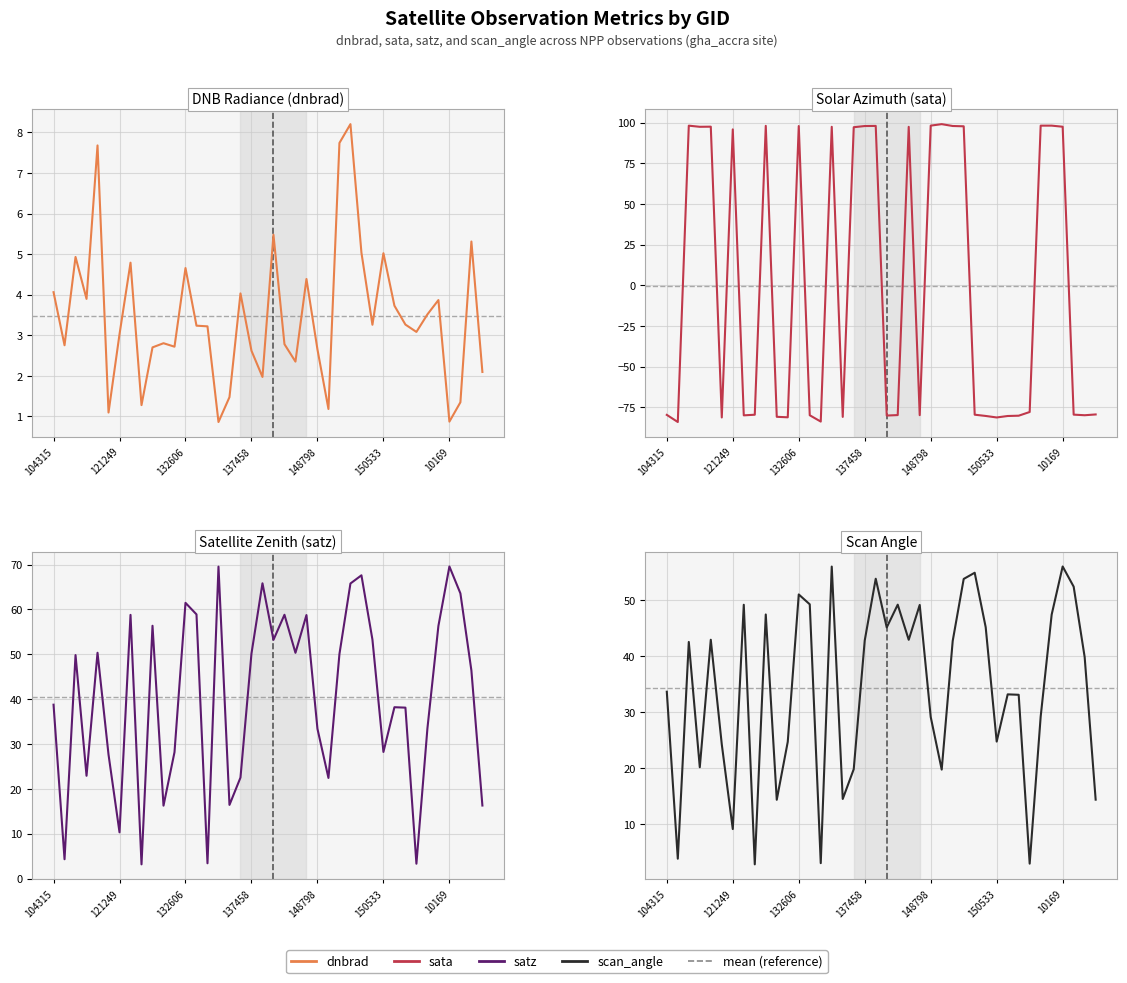

Which has a higher value, 29 or 23?

23